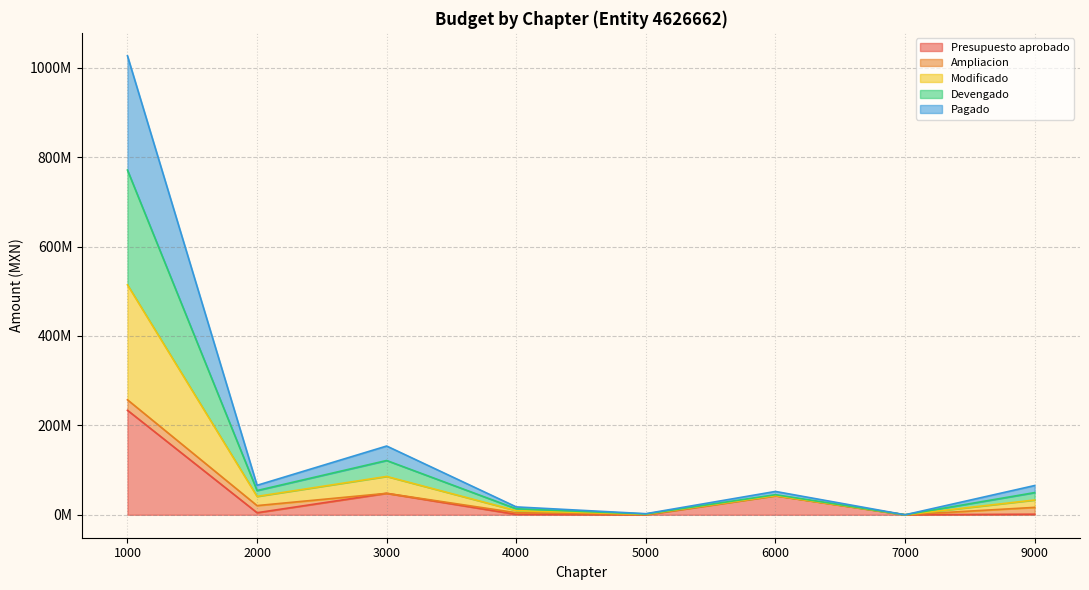

Does the chart display data point markers on the line(s)?

No